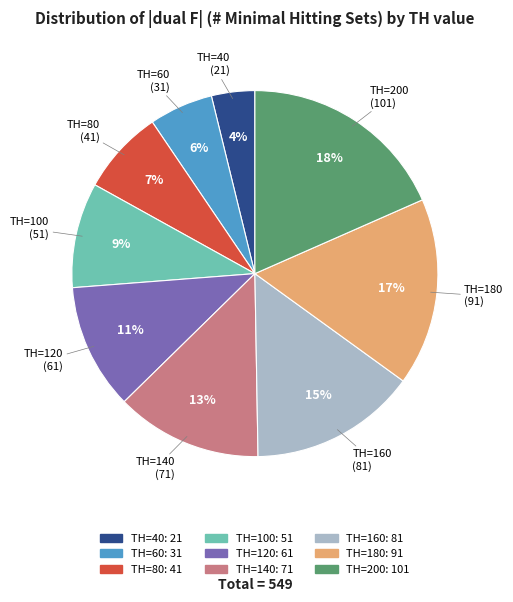

Rank the categories by value from lowest to highest.

TH=40, TH=60, TH=80, TH=100, TH=120, TH=140, TH=160, TH=180, TH=200